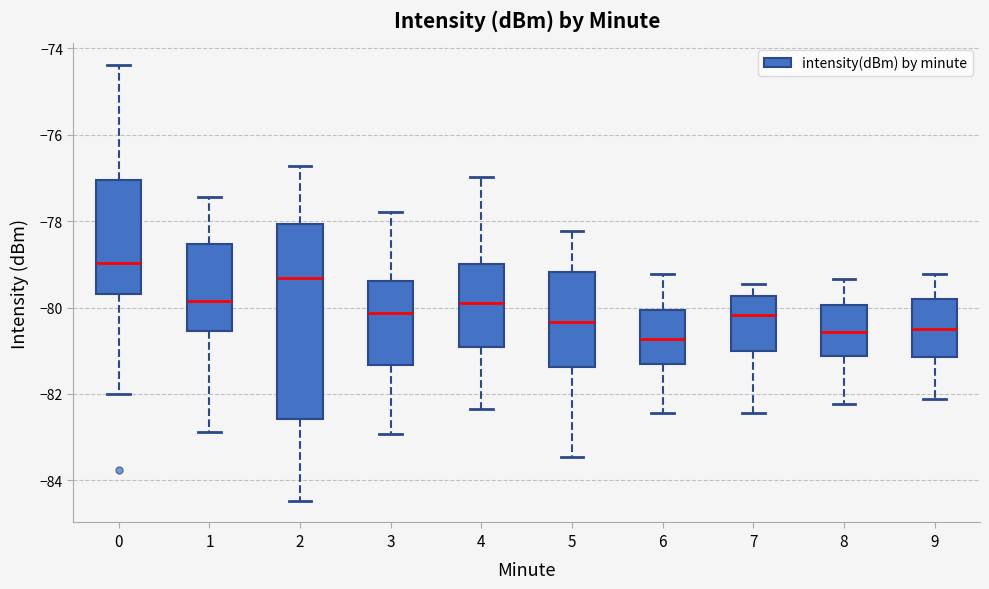

Reading left to right, transcribe this box plot: for each box, give where its median line is, the range the box spans, and where its two whiskers end, as read against the y-axis. The values are not printed on the chart, so give them approximately, as read against the axis.

0: median -79.0, box -79.6 to -77.0, whiskers -82.0 to -74.4
1: median -79.8, box -80.6 to -78.6, whiskers -82.8 to -77.4
2: median -79.4, box -82.6 to -78.0, whiskers -84.4 to -76.8
3: median -80.2, box -81.4 to -79.4, whiskers -83.0 to -77.8
4: median -79.8, box -81.0 to -79.0, whiskers -82.4 to -77.0
5: median -80.4, box -81.4 to -79.2, whiskers -83.4 to -78.2
6: median -80.8, box -81.4 to -80.0, whiskers -82.4 to -79.2
7: median -80.2, box -81.0 to -79.8, whiskers -82.4 to -79.4
8: median -80.6, box -81.2 to -80.0, whiskers -82.2 to -79.4
9: median -80.6, box -81.2 to -79.8, whiskers -82.2 to -79.2